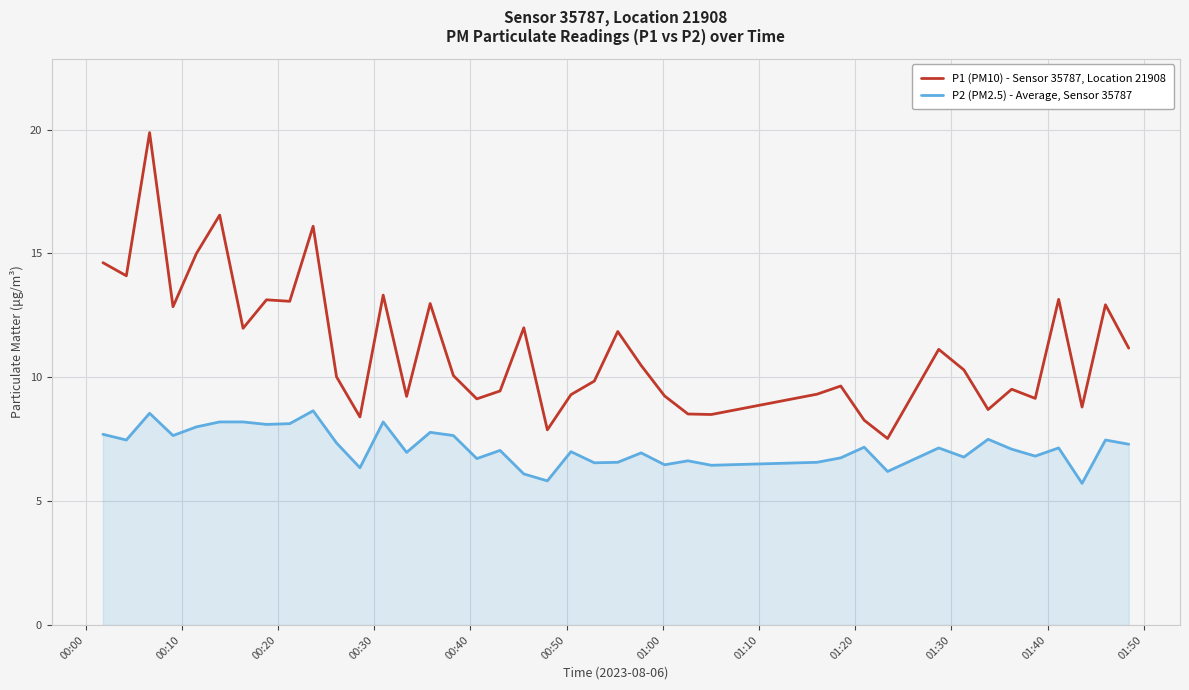

List the series in order of their overall mean, highest first.

P1 (PM10) - Sensor 35787, Location 21908, P2 (PM2.5) - Average, Sensor 35787